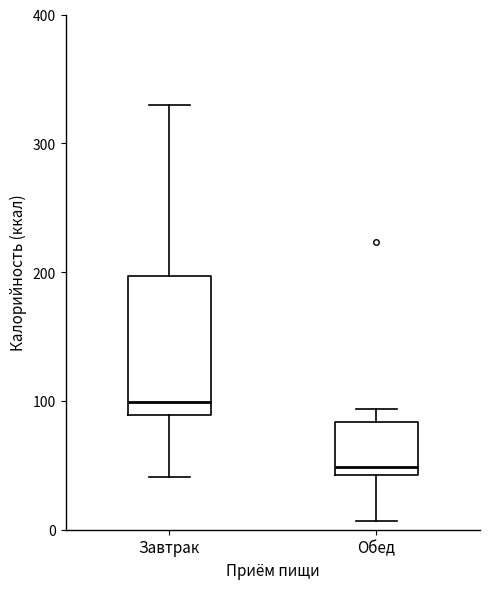

Reading left to right, transcribe this box plot: for each box, give where its median line is, the range the box spans, and where its two whiskers end, as read against the y-axis. The values are not printed on the chart, so give them approximately, as read against the axis.

Завтрак: median 100, box 90 to 200, whiskers 40 to 330
Обед: median 50, box 40 to 80, whiskers 10 to 90